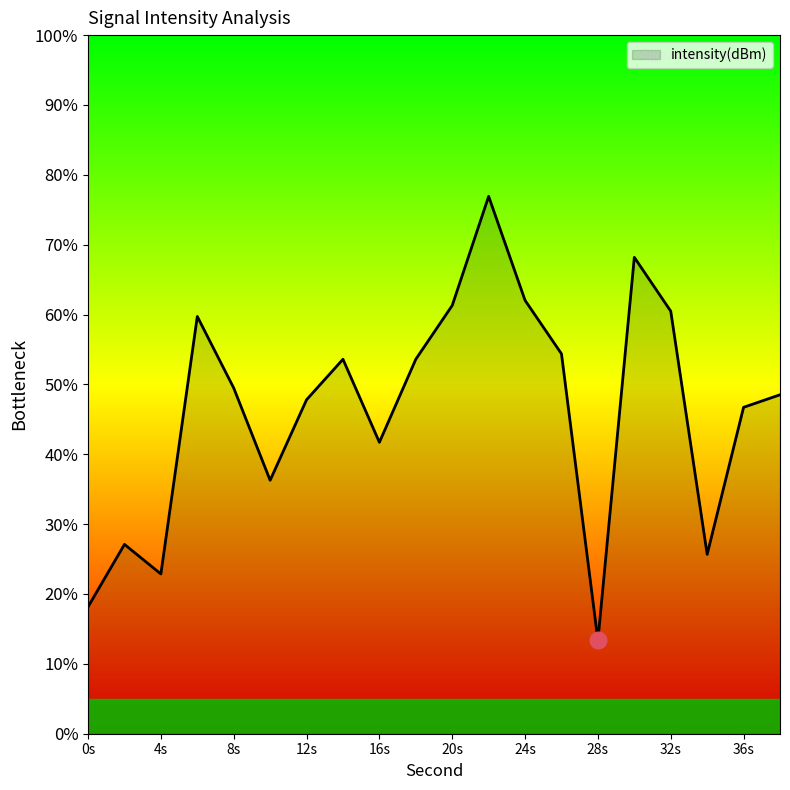

What is the sum of all values?

927.9